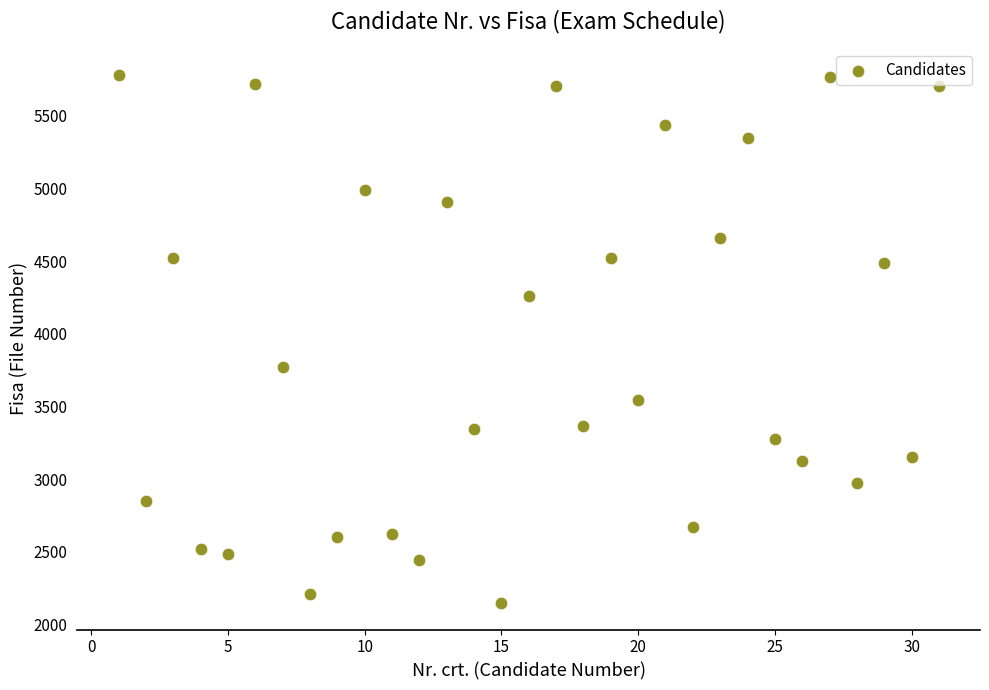

What Y value in the scatter plot is closest to 3965?

3772